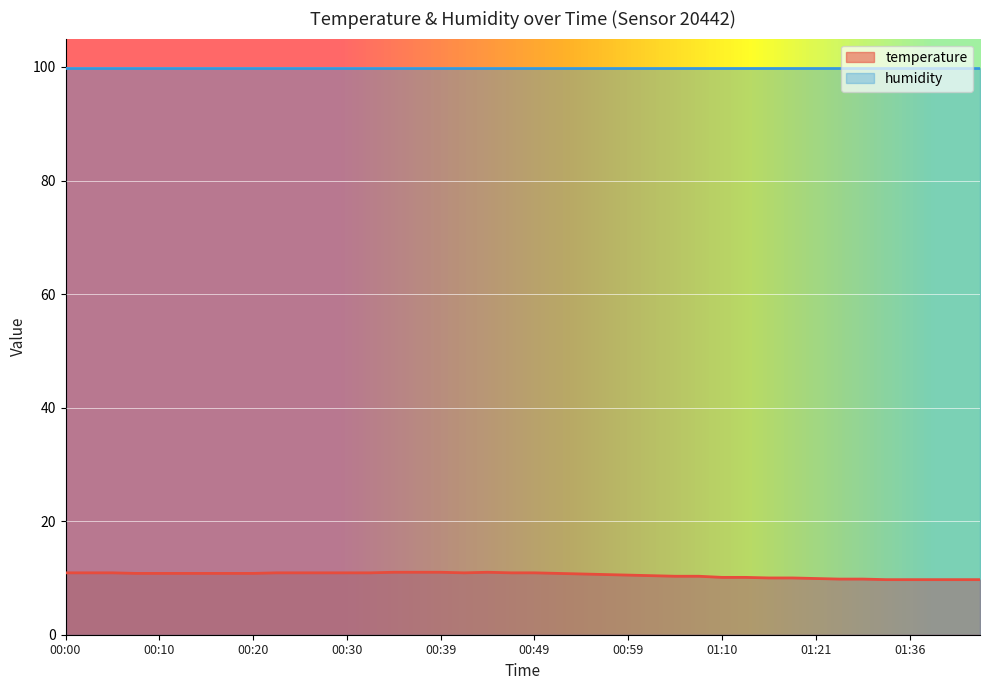

How many lines are shown in the chart?

2